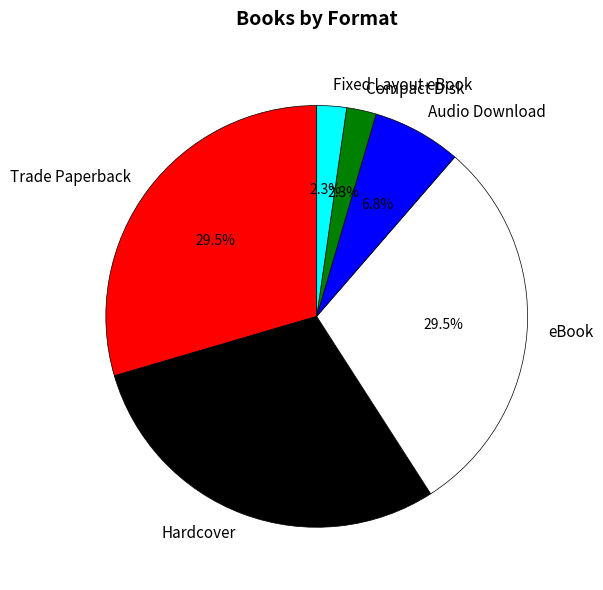

How much of the chart is everything except Trade Paperback?

70.5%